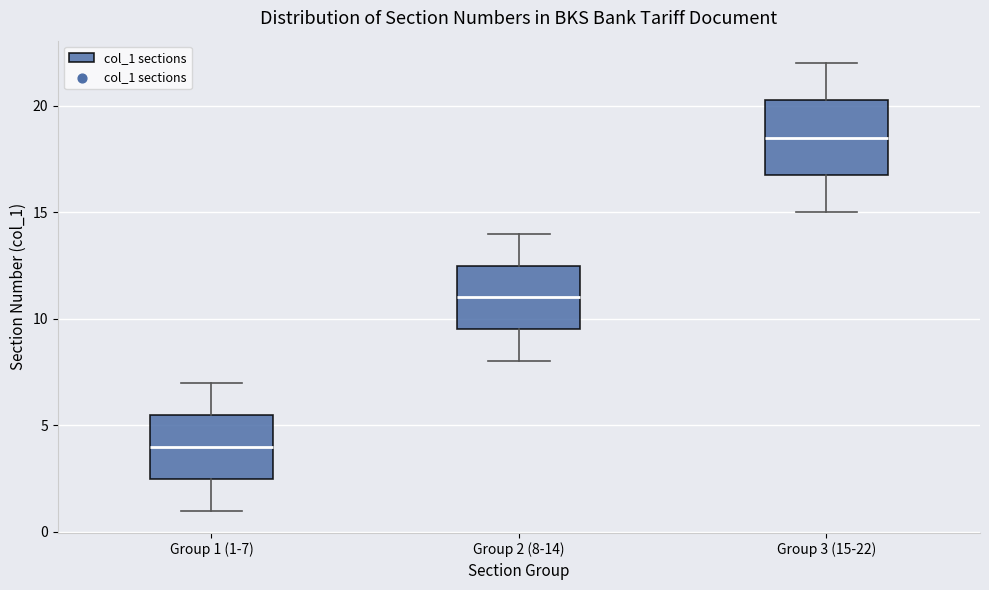

Where does the upper whisker of the box for Group 3 (15-22) end on the y-axis? The values are not printed on the chart, so give them approximately, as read against the axis.

22.0